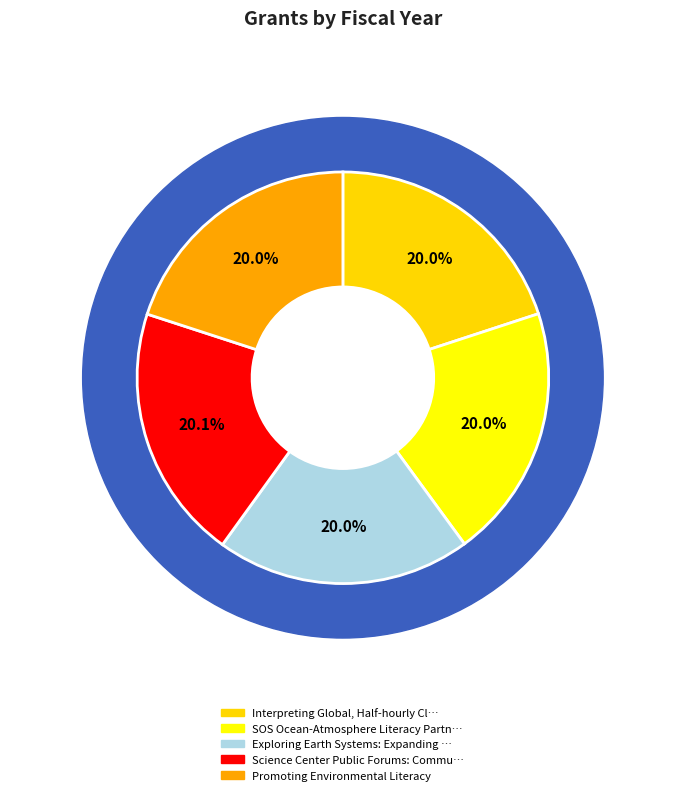

Does any single category account for the majority?

No